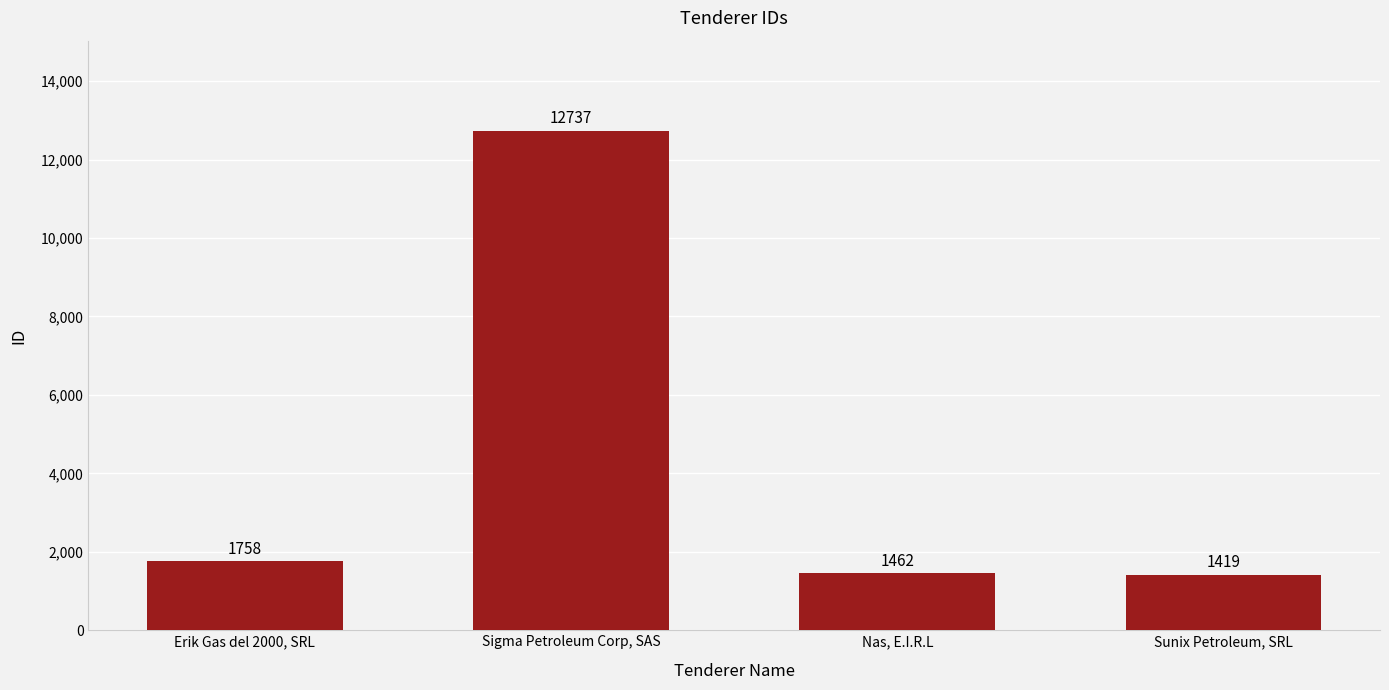

How many data points are less than 1758?

2